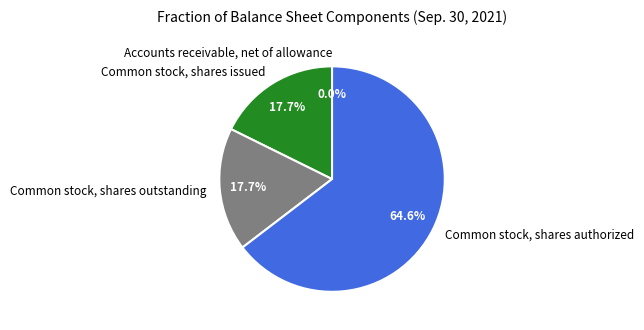

Is it true that Common stock, shares authorized is 65% of the pie?

True